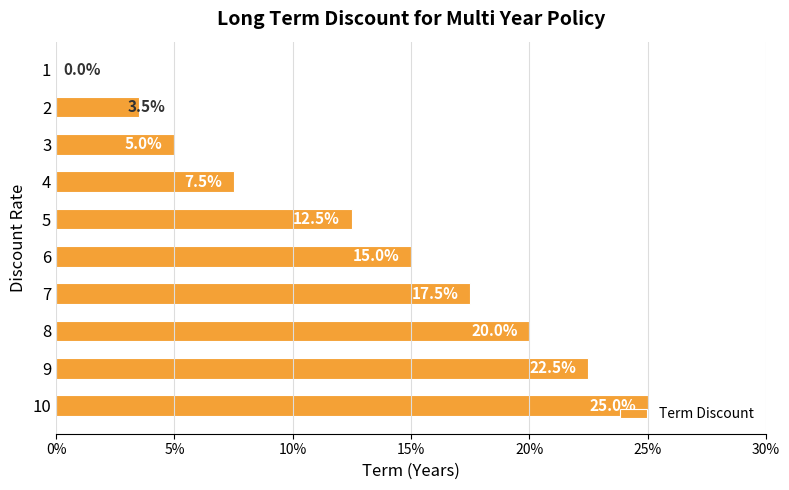

Are the bars horizontal?

Yes